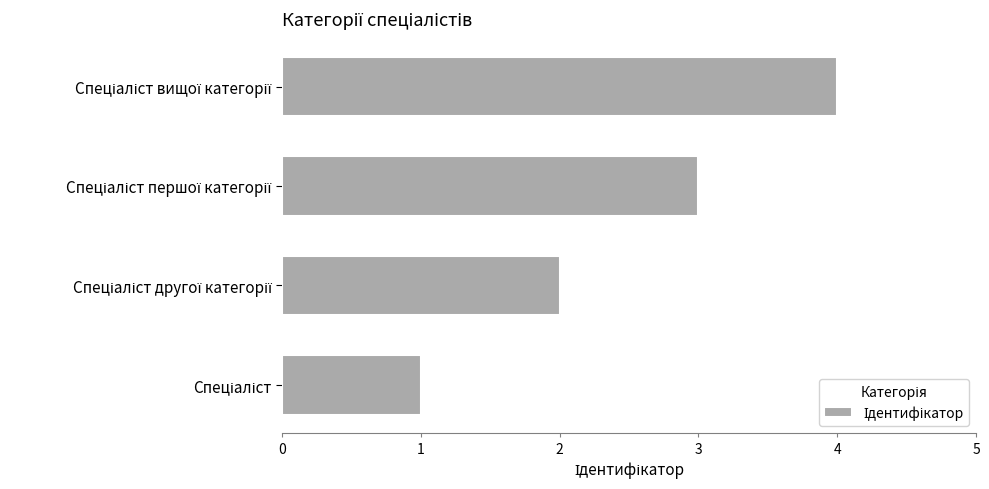

What is the maximum value shown in the chart?

4